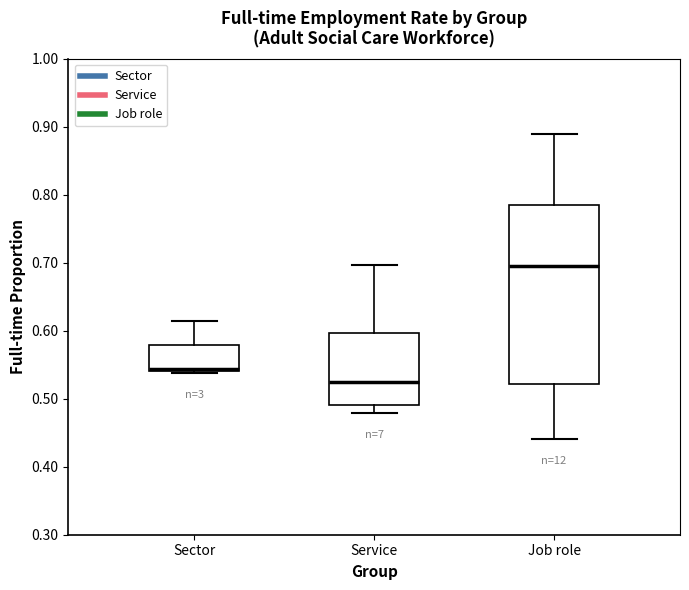

Reading left to right, read every box against the y-axis: the position of its median line, the range the box covers, and the ends of its whiskers. The values are not printed on the chart, so give them approximately, as read against the axis.

Sector: median 0.54, box 0.54 to 0.58, whiskers 0.54 to 0.61
Service: median 0.52, box 0.49 to 0.60, whiskers 0.48 to 0.70
Job role: median 0.70, box 0.52 to 0.78, whiskers 0.44 to 0.89